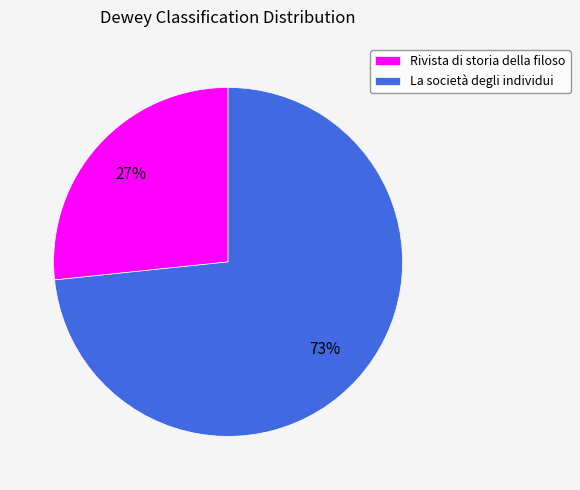

Is the sum of La società degli individui and Rivista di storia della filoso greater than half?

Yes